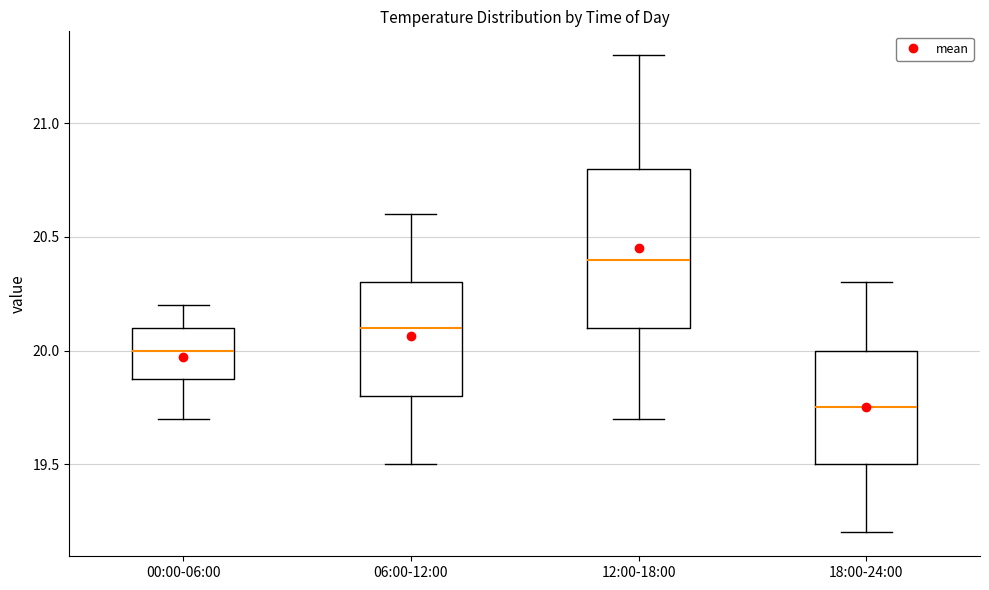

Where does the upper whisker of the box for 12:00-18:00 end on the y-axis? The values are not printed on the chart, so give them approximately, as read against the axis.

21.30